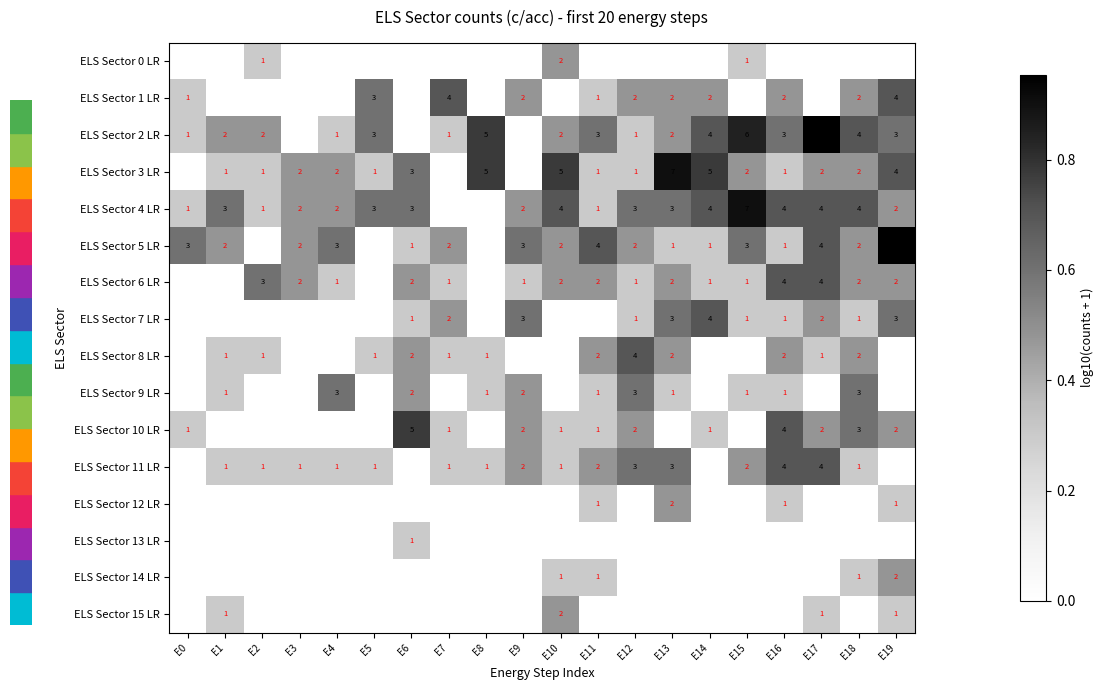

Is it true that ELS Sector 4 LR equals 3 at E1?

True